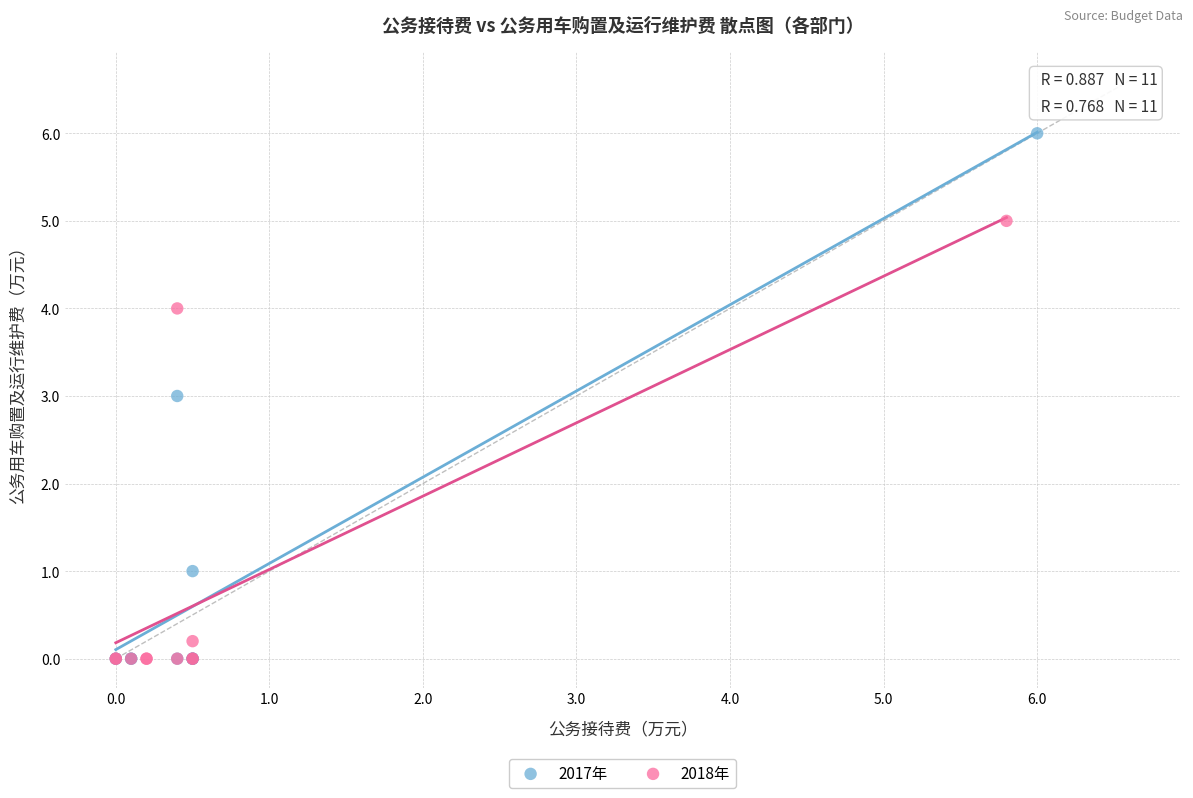

Which series has the widest spread of Y values?

2017年